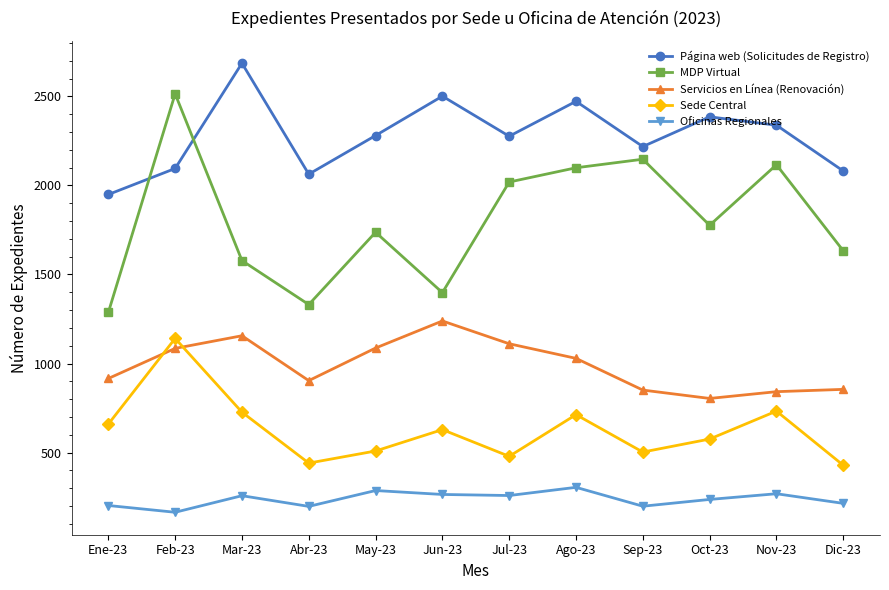

At which label does Oficinas Regionales reach its minimum?

Feb-23